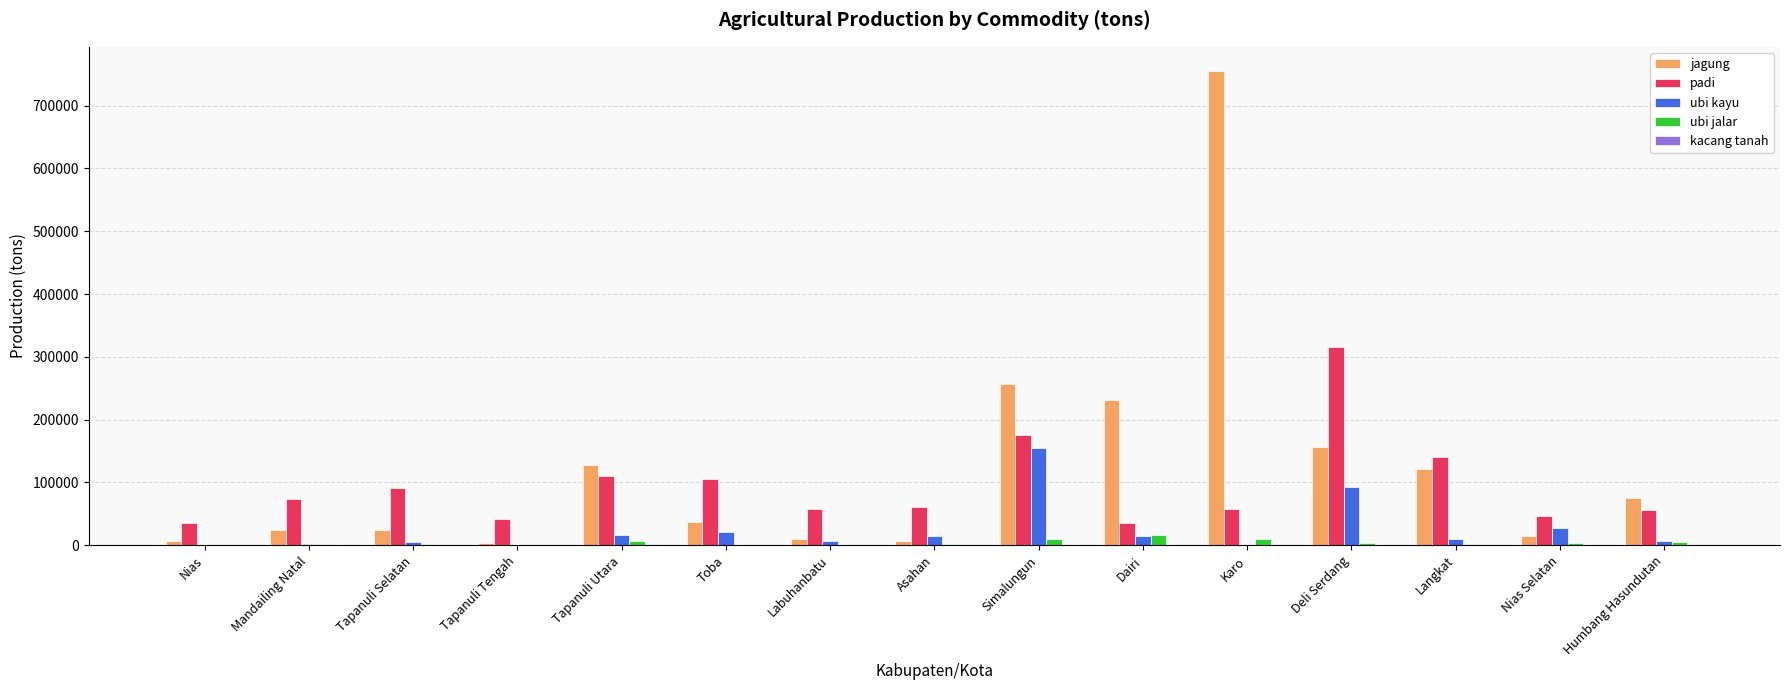

True or false: padi has a value of 87257.1 at Humbang Hasundutan.

False